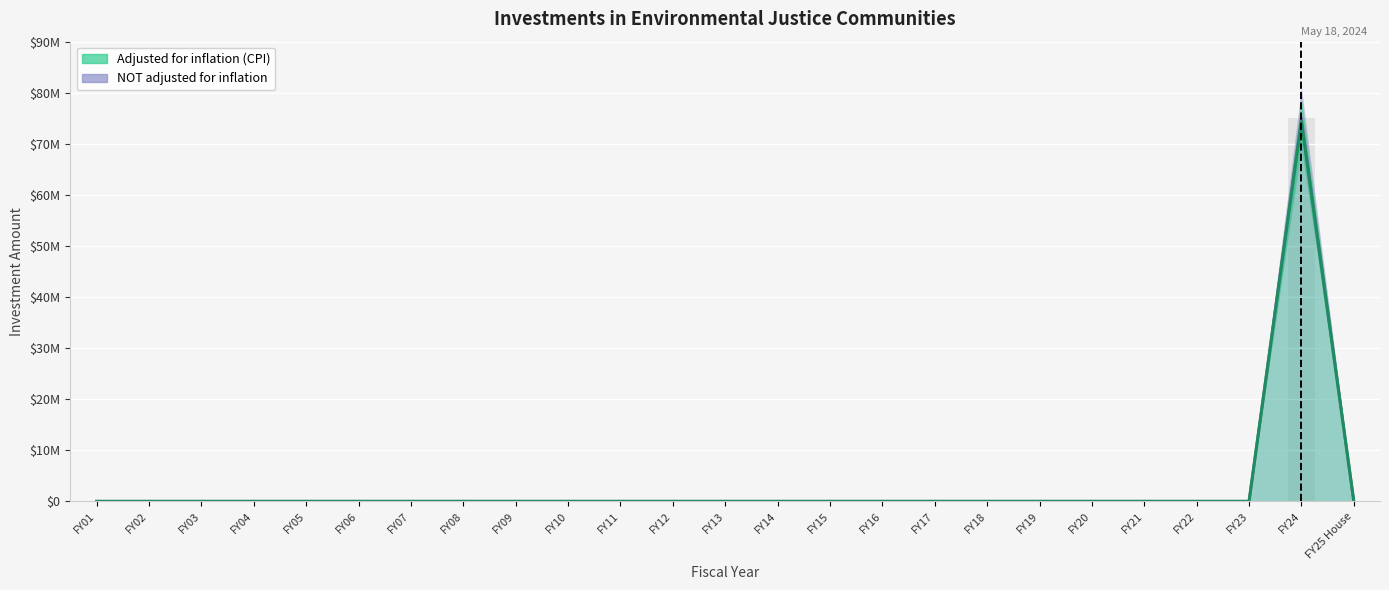

Which has a higher value, FY21 or FY03?

FY21